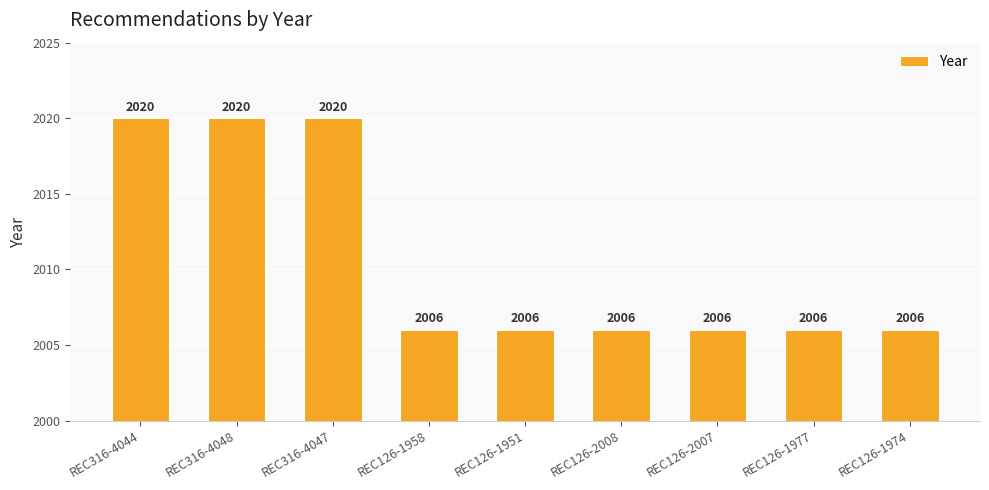

What is the ratio of the value at REC126-1977 to the value at REC126-1974?

1.0